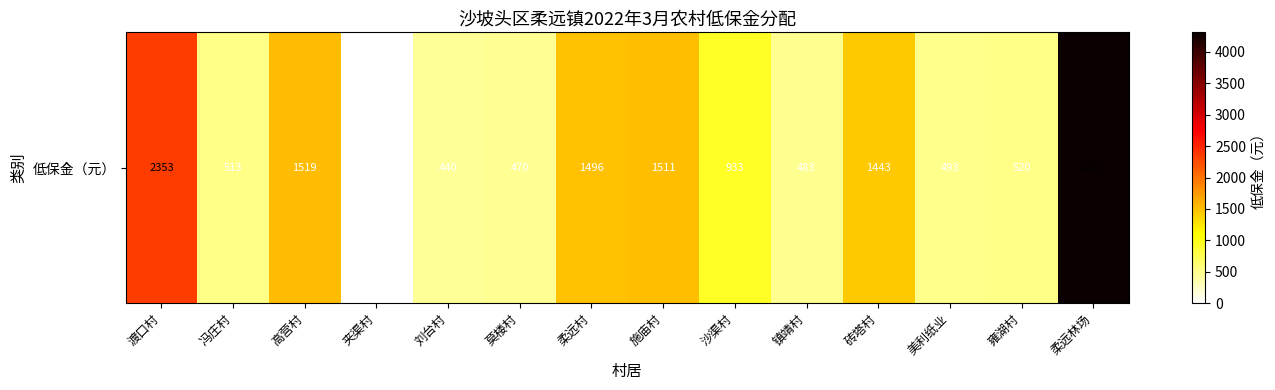

Rank the categories by value from lowest to highest.

夹渠村, 刘台村, 莫楼村, 镇靖村, 美利纸业, 冯庄村, 雍湖村, 沙渠村, 砖塔村, 柔远村, 施庙村, 高营村, 渡口村, 柔远林场